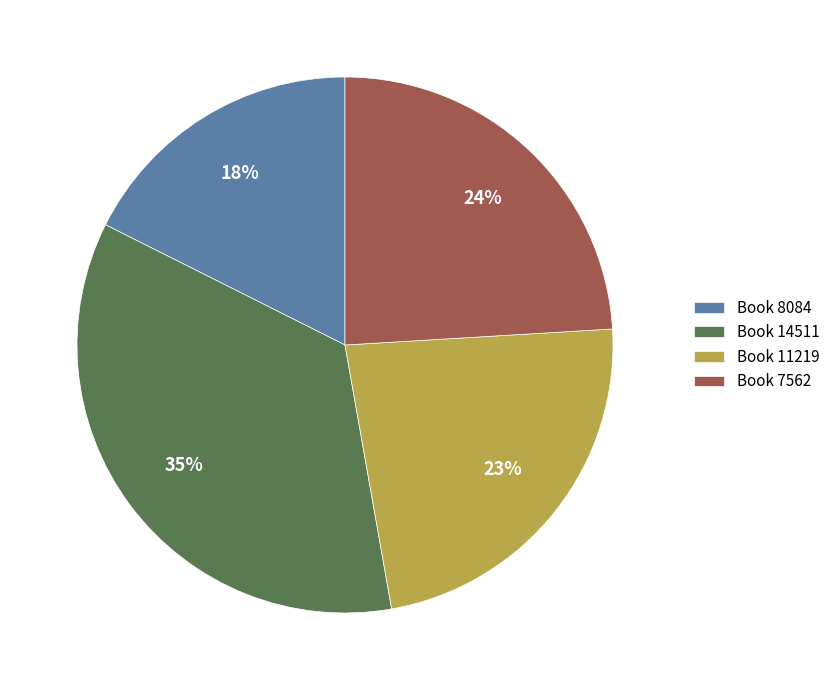

To the nearest percent, what percentage of the pie is Book 7562?

24%